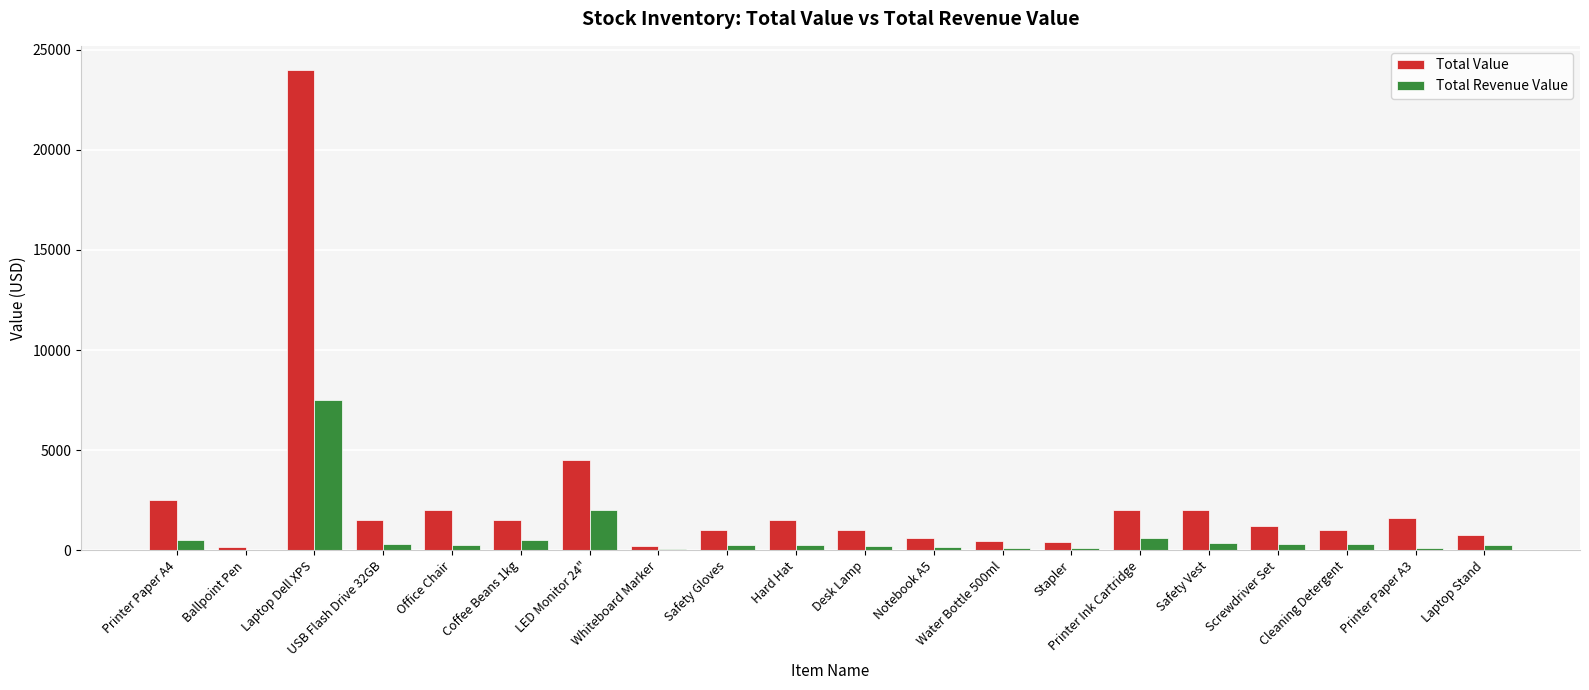

What is the maximum value for Total Value?

24000